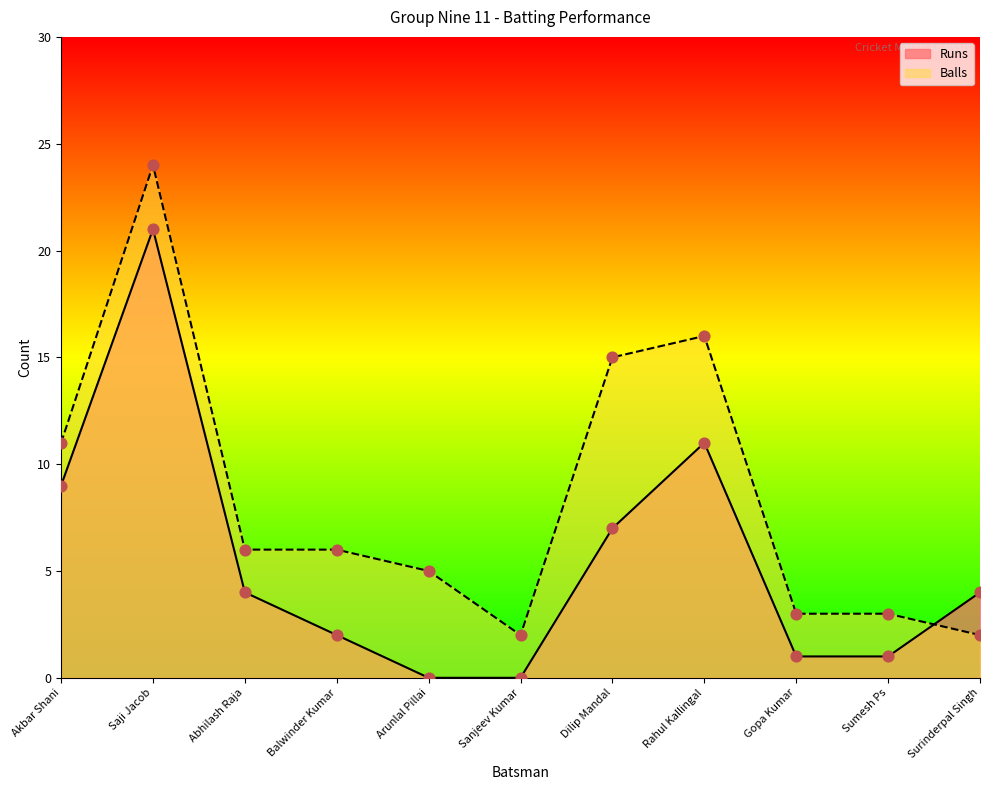

Is the value of Balls at Surinderpal Singh greater than the value of Runs at Balwinder Kumar?

No